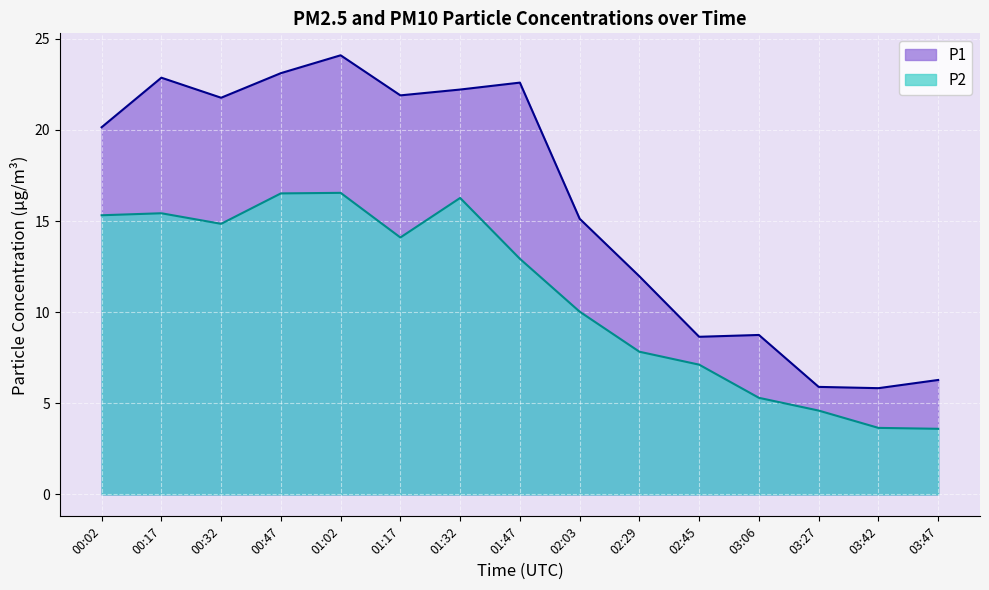

What is the smallest value displayed?

3.6